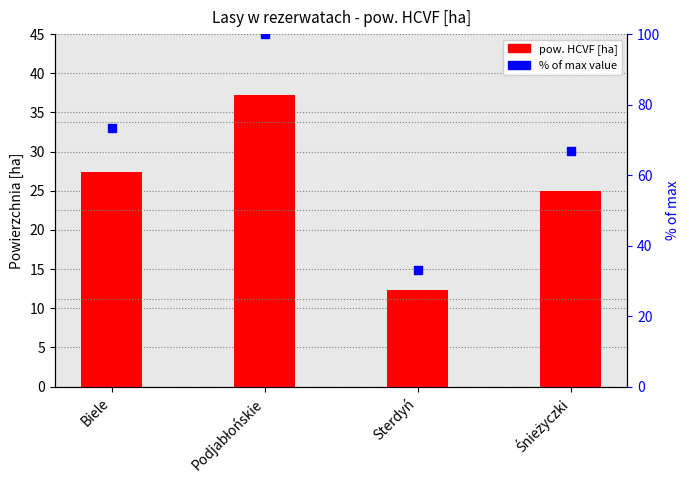

Which series has the widest spread of Y values?

% of max